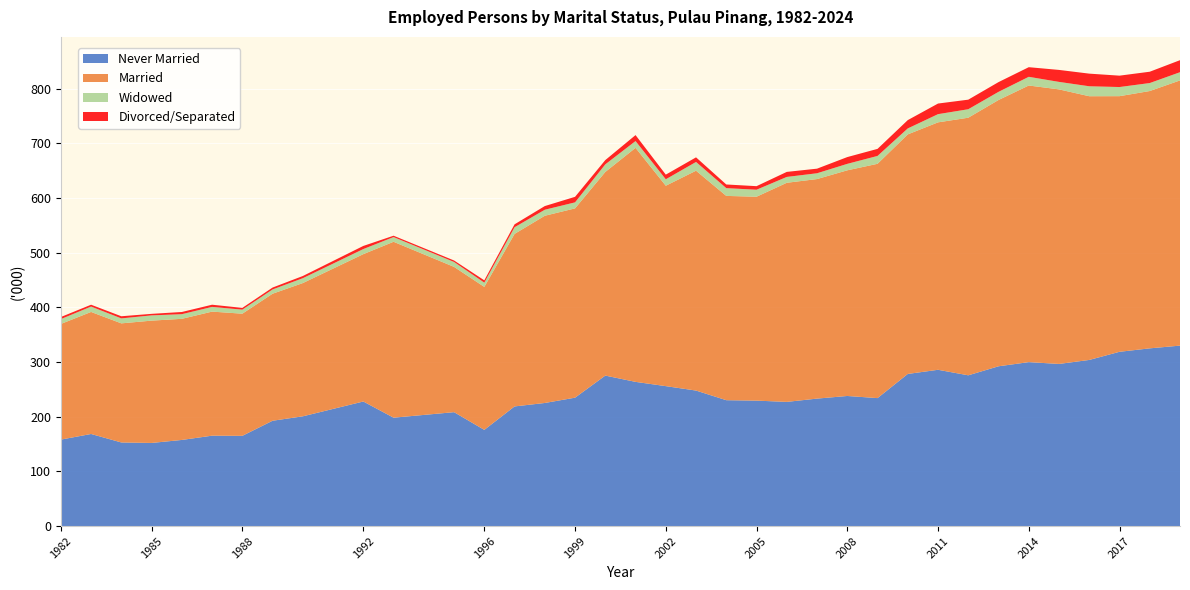

Reading left to right, extract all data points from this chart.

Never Married: 1982=158.1	1983=168.4	1984=152.9	1985=152.0	1986=157.5	1987=165.3	1988=165.0	1989=192.6	1990=200.7	1992=227.8	1993=198.2	1995=208.3	1996=175.9	1997=218.8	1998=225.1	1999=234.8	2000=275.2	2001=263.7	2002=255.9	2003=247.8	2004=230.2	2005=229.4	2006=227.1	2007=233.1	2008=237.9	2009=234.0	2010=278.2	2011=285.8	2012=275.7	2013=292.2	2014=299.8	2015=296.5	2016=303.8	2017=318.7	2018=325.0	2019=330.0
Married: 1982=211.5	1983=223.2	1984=217.8	1985=223.7	1986=221.5	1987=226.9	1988=223.4	1989=232.3	1990=243.7	1992=269.5	1993=321.7	1995=265.7	1996=261.5	1997=315.5	1998=342.4	1999=346.2	2000=372.4	2001=428.0	2002=366.5	2003=402.1	2004=373.6	2005=372.9	2006=400.7	2007=401.5	2008=412.7	2009=428.5	2010=438.1	2011=452.5	2012=471.1	2013=487.0	2014=505.9	2015=502.1	2016=482.3	2017=467.5	2018=470.6	2019=485.0
Widowed: 1982=8.9	1983=9.8	1984=9.1	1985=9.6	1986=8.5	1987=8.6	1988=7.4	1989=7.8	1990=8.9	1992=9.3	1993=8.6	1995=9.0	1996=7.8	1997=12.2	1998=11.0	1999=11.0	2000=13.9	2001=12.4	2002=11.8	2003=16.0	2004=14.2	2005=12.8	2006=10.7	2007=10.6	2008=11.8	2009=14.4	2010=10.9	2011=15.0	2012=15.5	2013=14.9	2014=15.9	2015=13.7	2016=18.2	2017=16.7	2018=14.6	2019=15.0
Divorced/Separated: 1982=3.8	1983=3.4	1984=3.9	1985=2.8	1986=4.0	1987=4.0	1988=3.2	1989=3.5	1990=4.0	1992=5.7	1993=2.5	1995=2.7	1996=4.2	1997=5.3	1998=6.7	1999=10.1	2000=7.8	2001=10.9	2002=8.5	2003=8.4	2004=6.7	2005=6.5	2006=9.2	2007=8.4	2008=12.4	2009=12.9	2010=15.2	2011=19.4	2012=17.5	2013=17.8	2014=17.6	2015=21.9	2016=23.1	2017=20.8	2018=20.7	2019=22.0